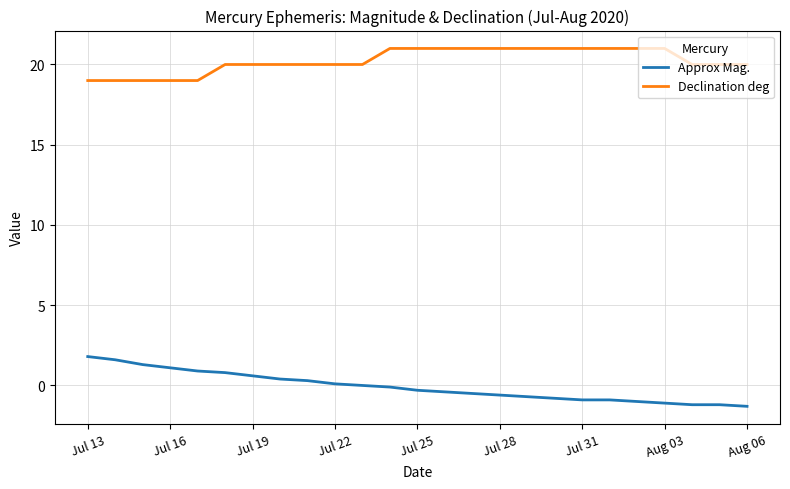

How many lines are shown in the chart?

2